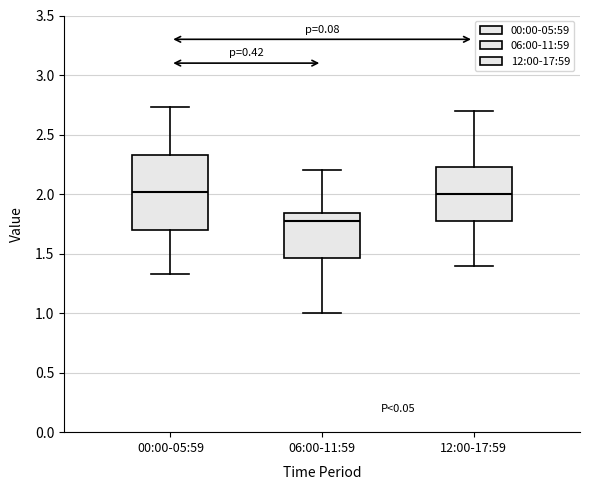

Reading left to right, transcribe this box plot: for each box, give where its median line is, the range the box spans, and where its two whiskers end, as read against the y-axis. The values are not printed on the chart, so give them approximately, as read against the axis.

00:00-05:59: median 2.00, box 1.70 to 2.35, whiskers 1.35 to 2.75
06:00-11:59: median 1.75, box 1.45 to 1.85, whiskers 1.00 to 2.20
12:00-17:59: median 2.00, box 1.80 to 2.25, whiskers 1.40 to 2.70